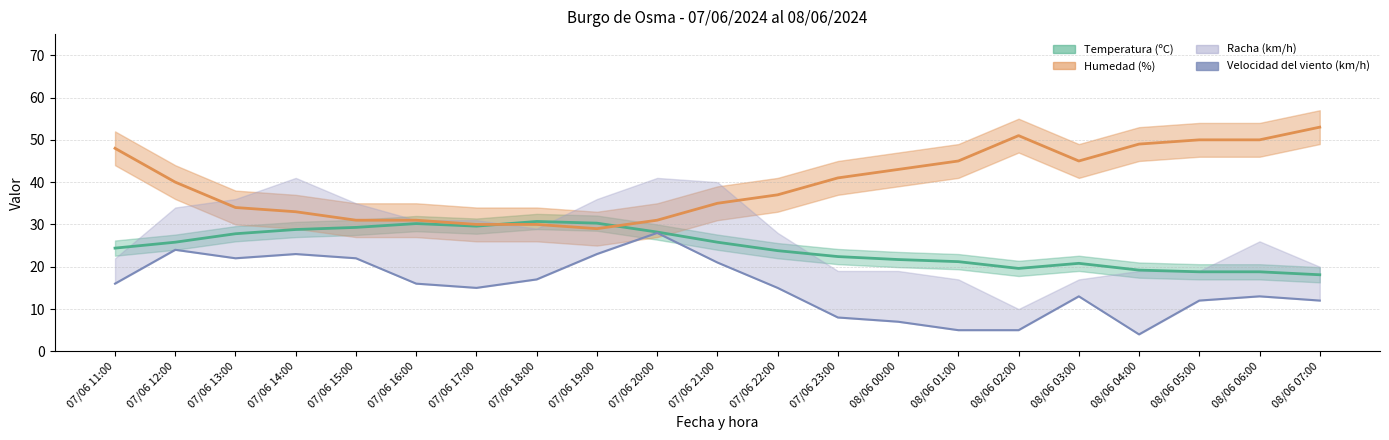

True or false: the data shows 15 at 07/06 22:00.

True